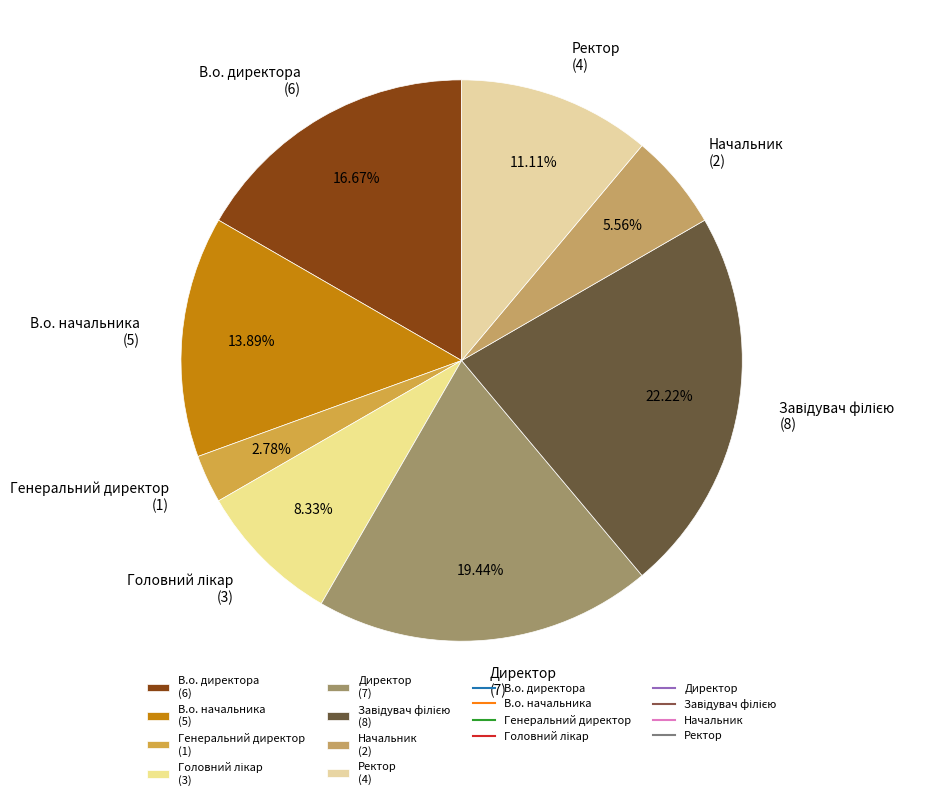

Is the sum of Директор (7) and В.о. начальника (5) greater than half?

No